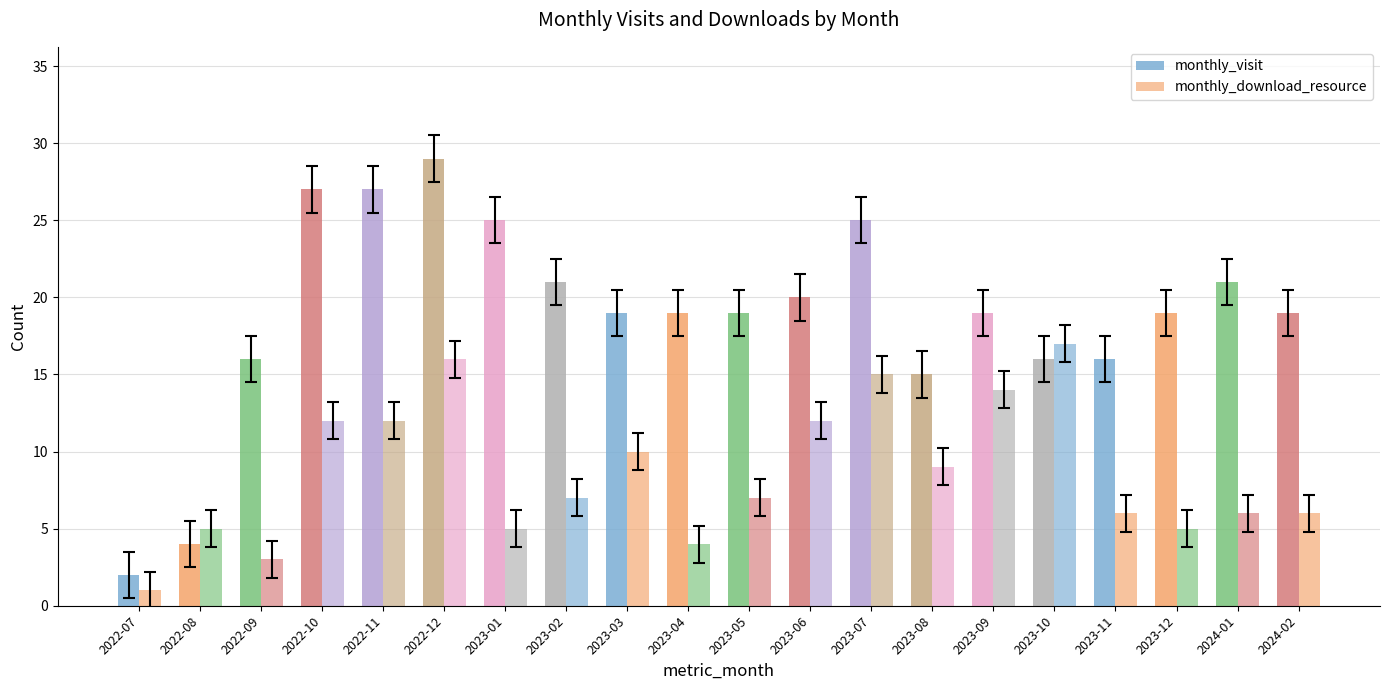

True or false: monthly_download_resource has a value of 1 at 2022-07.

False